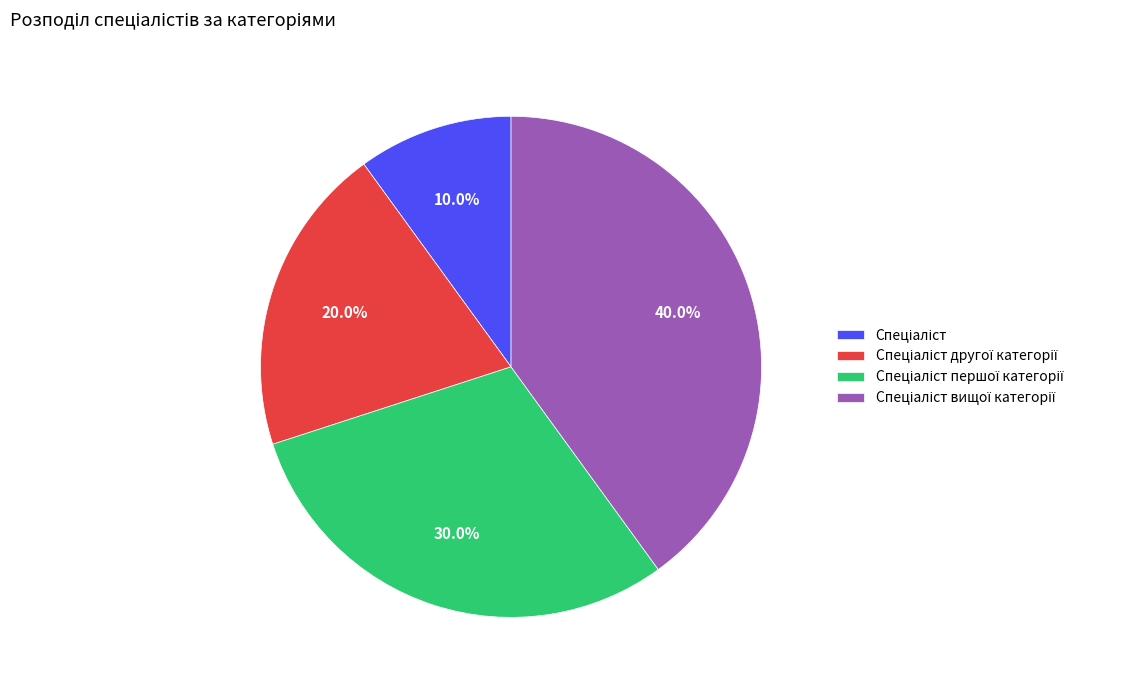

Is there a majority slice in this chart?

No